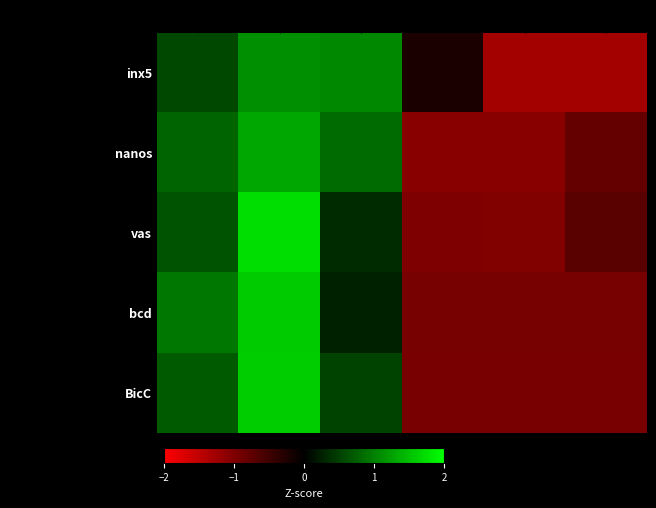

Which series has the largest range (max minus min)?

vas